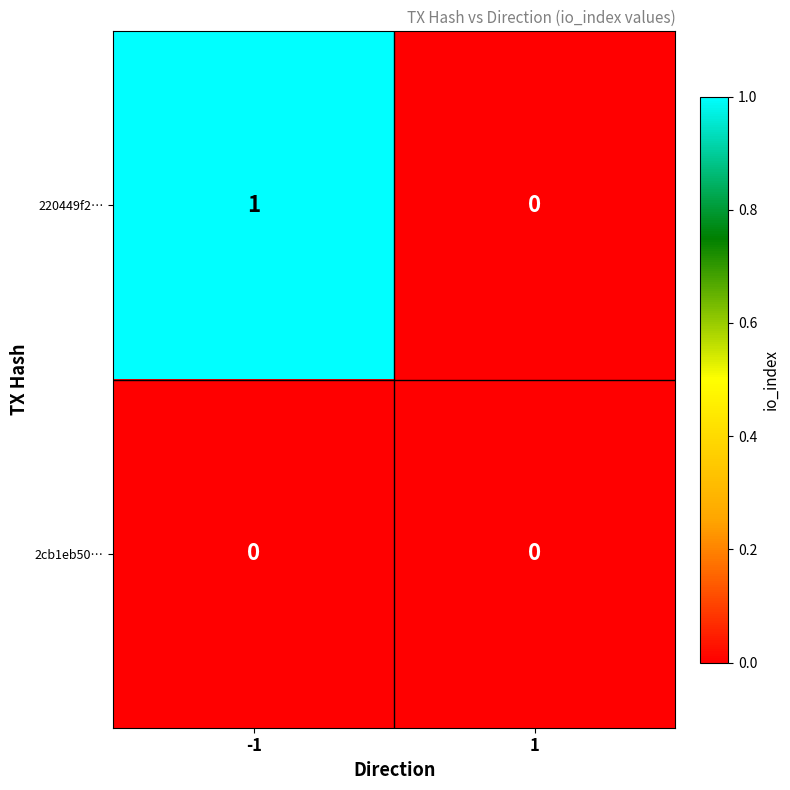

Which series has the largest range (max minus min)?

220449f2…